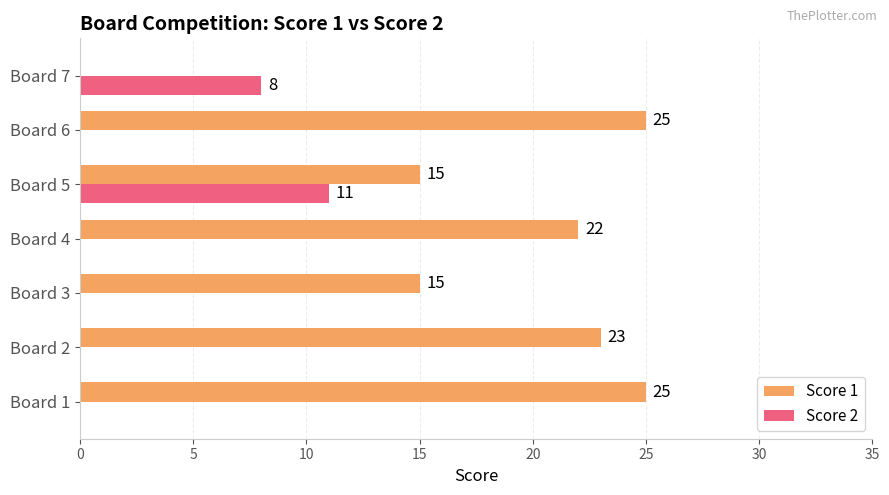

What is the highest value of the Score 1 series?

25